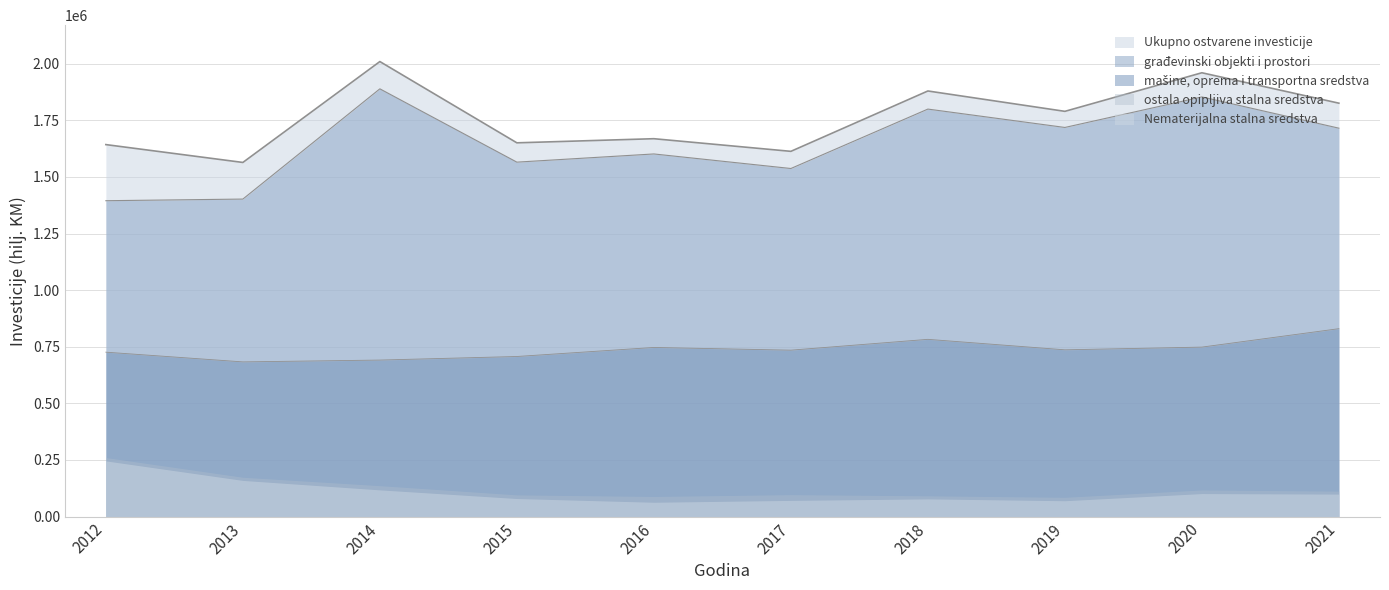

Reading right to left, what are all the values shown in this chart?

Ukupno ostvarene investicije: 1825592	1959943	1789555	1879489	1612886	1668689	1650506	2009430	1563825	1642693
građevinski objekti i prostori: 885519	1104930	982127	1016990	802324	854636	858412	1197973	719119	668937
mašine, oprema i transportna sredstva: 816575	732309	721140	768978	709457	721182	690757	672457	668968	711162
ostala opipljiva stalna sredstva: 13093	15965	15119	13585	25309	25567	16029	18571	13992	14746
Nematerijalna stalna sredstva: 98989	101337	69708	77823	71195	62942	79437	117624	159364	245609